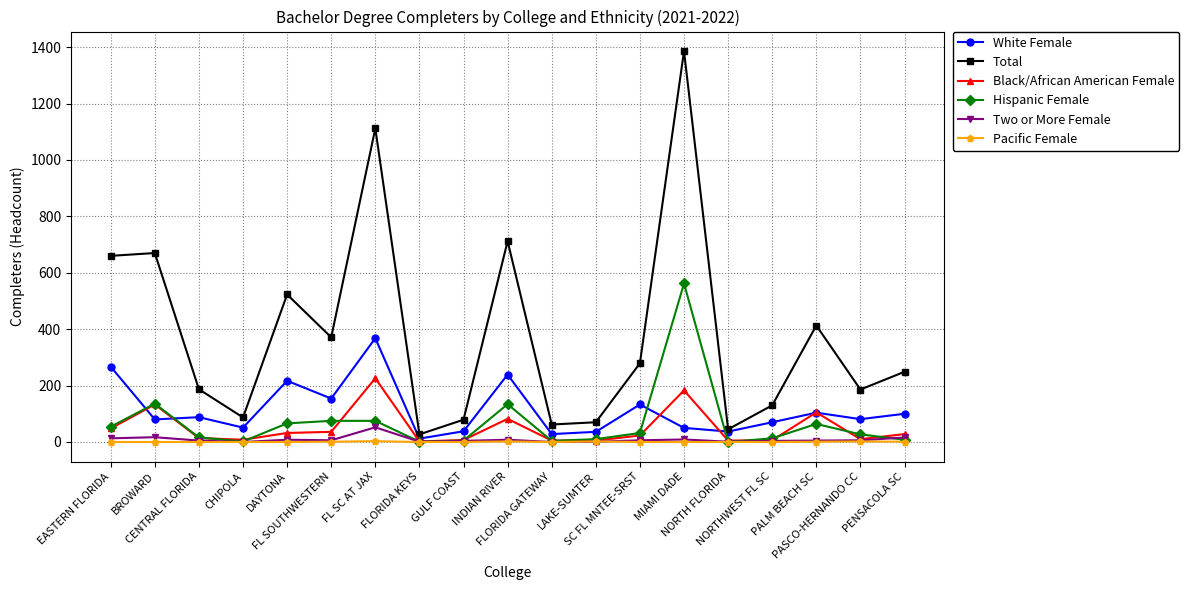

What is the label of the 7th point from the right?

SC FL MNTEE-SRST